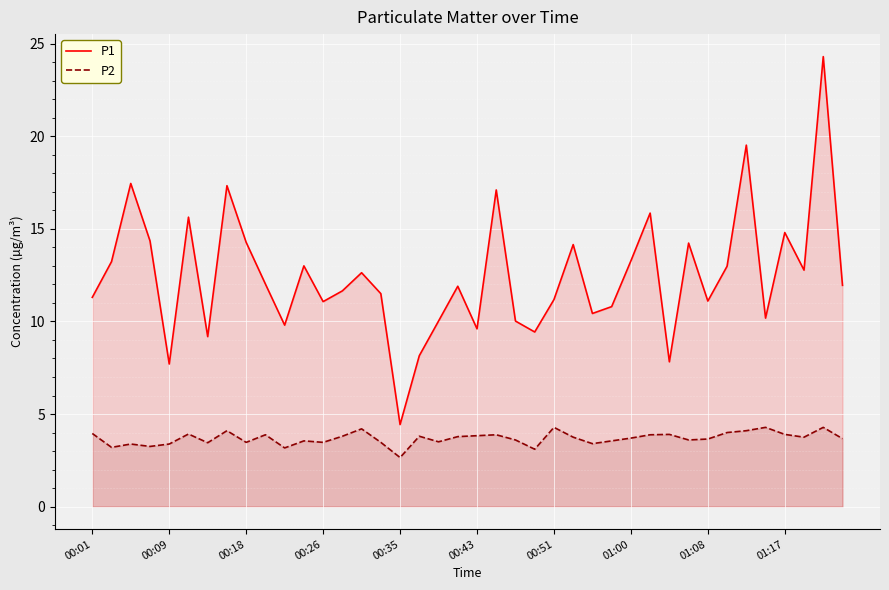

True or false: P1 has more than 2 points higher than both neighbors.

True